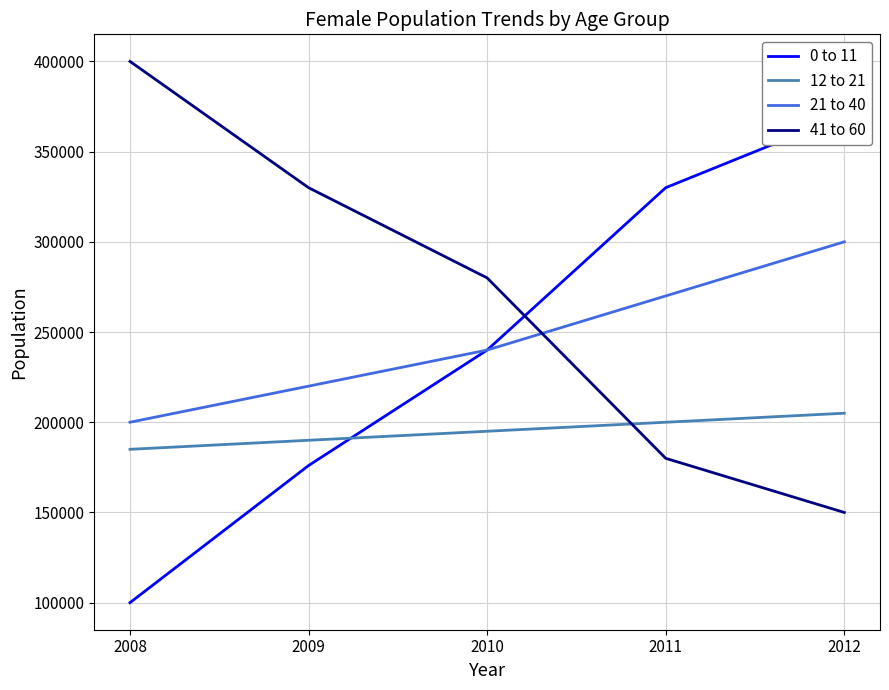

Reading left to right, transcribe all the data shown in this chart.

0 to 11: 100000	176000	240000	330000	370000
12 to 21: 185000	190000	195000	200000	205000
21 to 40: 200000	220000	240000	270000	300000
41 to 60: 400000	330000	280000	180000	150000